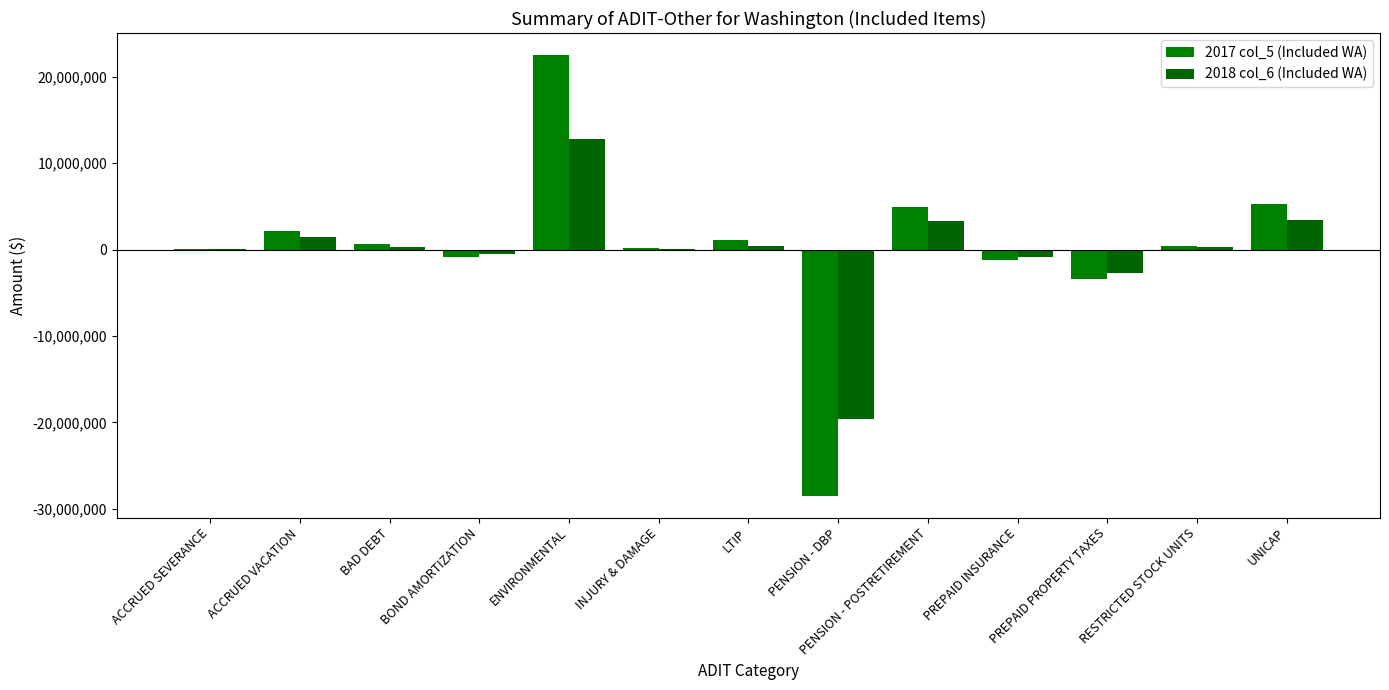

What is the label of the 6th bar from the right?

PENSION - DBP